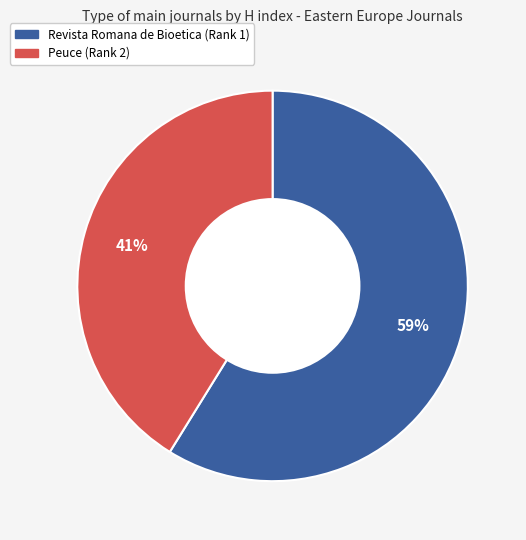

How many segments does this pie chart have?

2